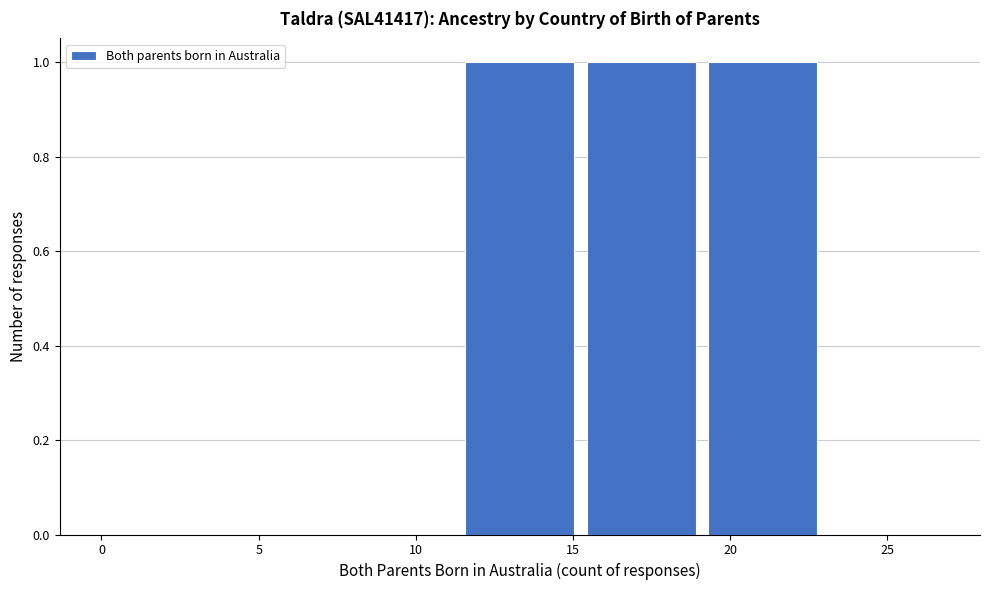

Reading left to right, transcribe this chart: for each bar, give the range it covers on the x-axis and its height. Neither the bar edges nor the heights are printed on the chart, so give them approximately, as read against the axes.

0.0 to 4.0: 0
4.0 to 7.5: 0
7.5 to 11.5: 0
11.5 to 15.5: 1
15.5 to 19.5: 1
19.5 to 23.0: 1
23.0 to 27.0: 0